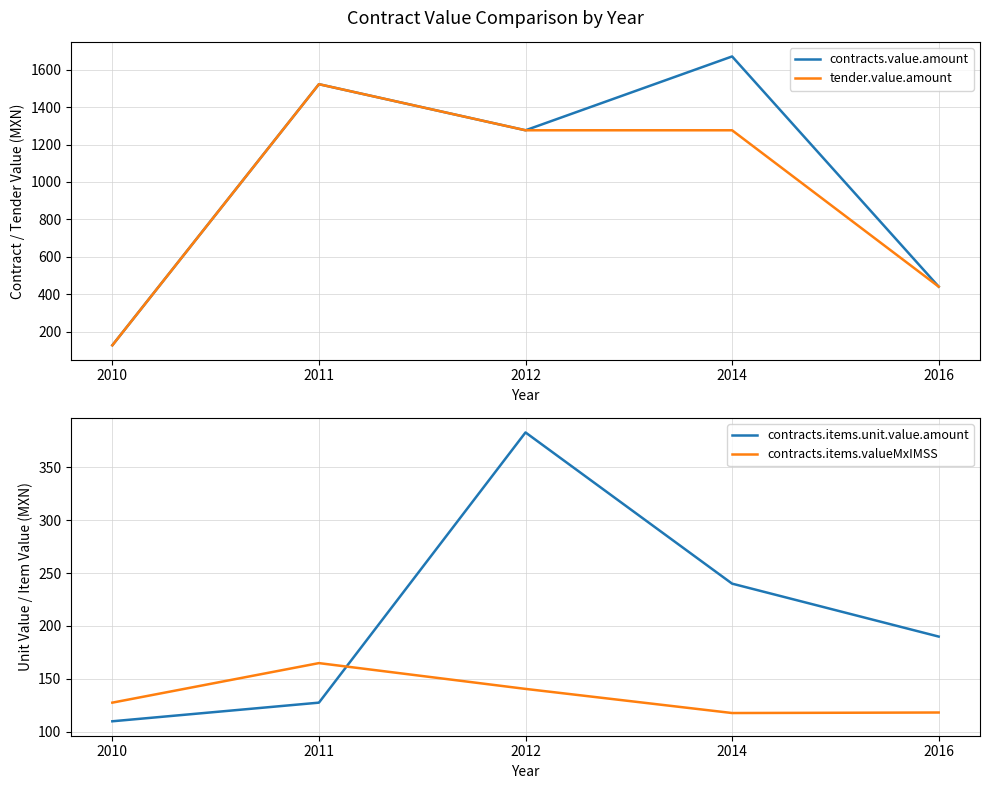

True or false: tender.value.amount has a value of 1276.0 at 2014.

True